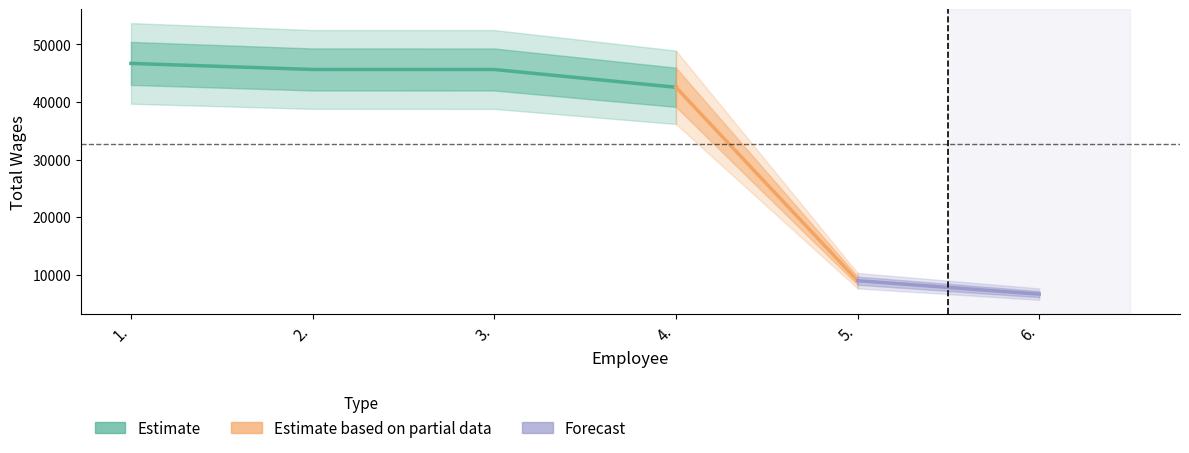

Where does the data first go above 45643?

1.